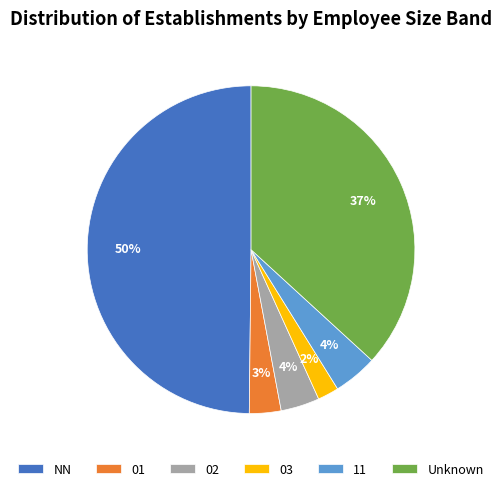

The 02 slice represents 4% of the pie. True or false?

True